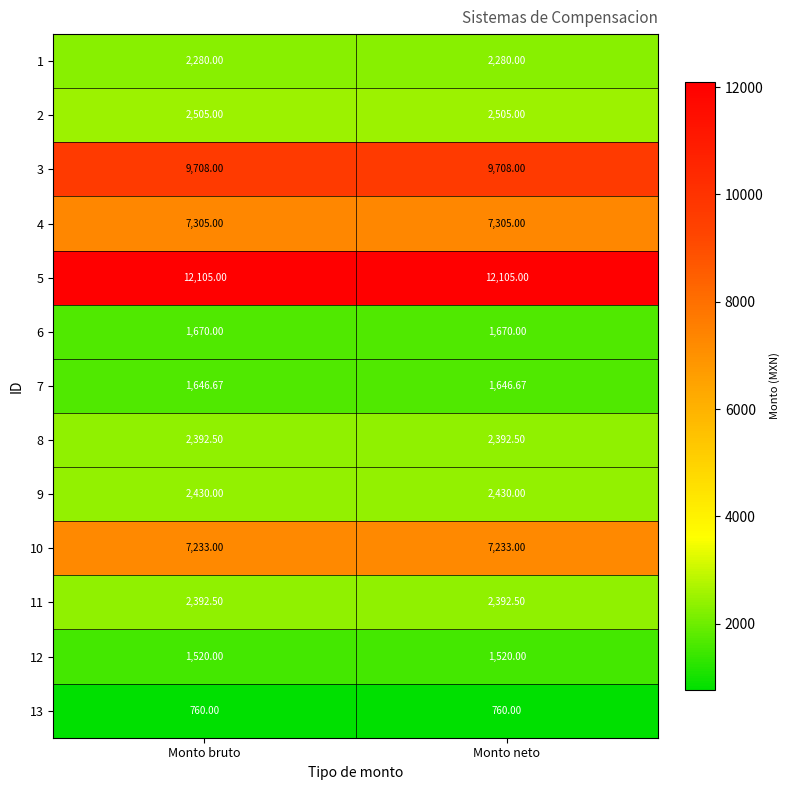

What is the difference between the highest and lowest values at Monto bruto?

11345.0